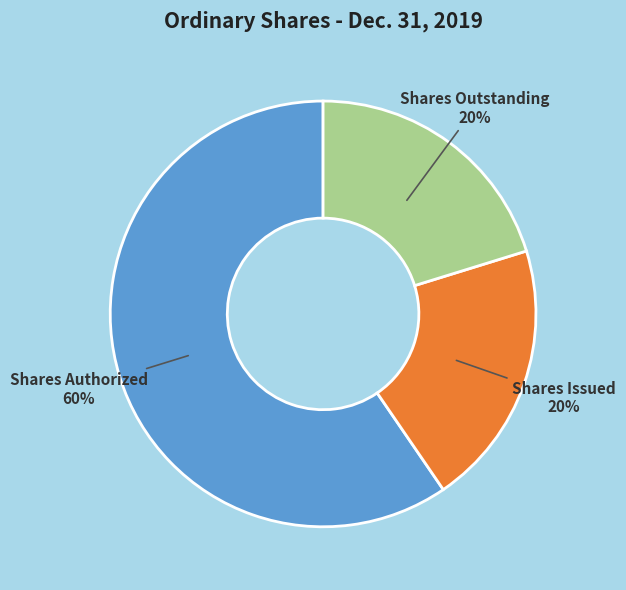

Which category has the biggest portion of the pie?

Shares Authorized